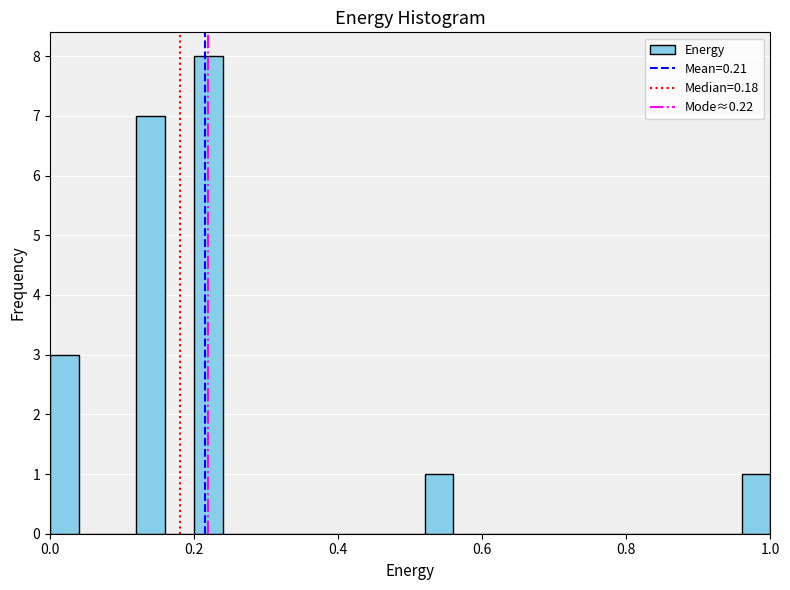

Read against the x-axis, roughly where is the centre of the tallest bar?

0.22